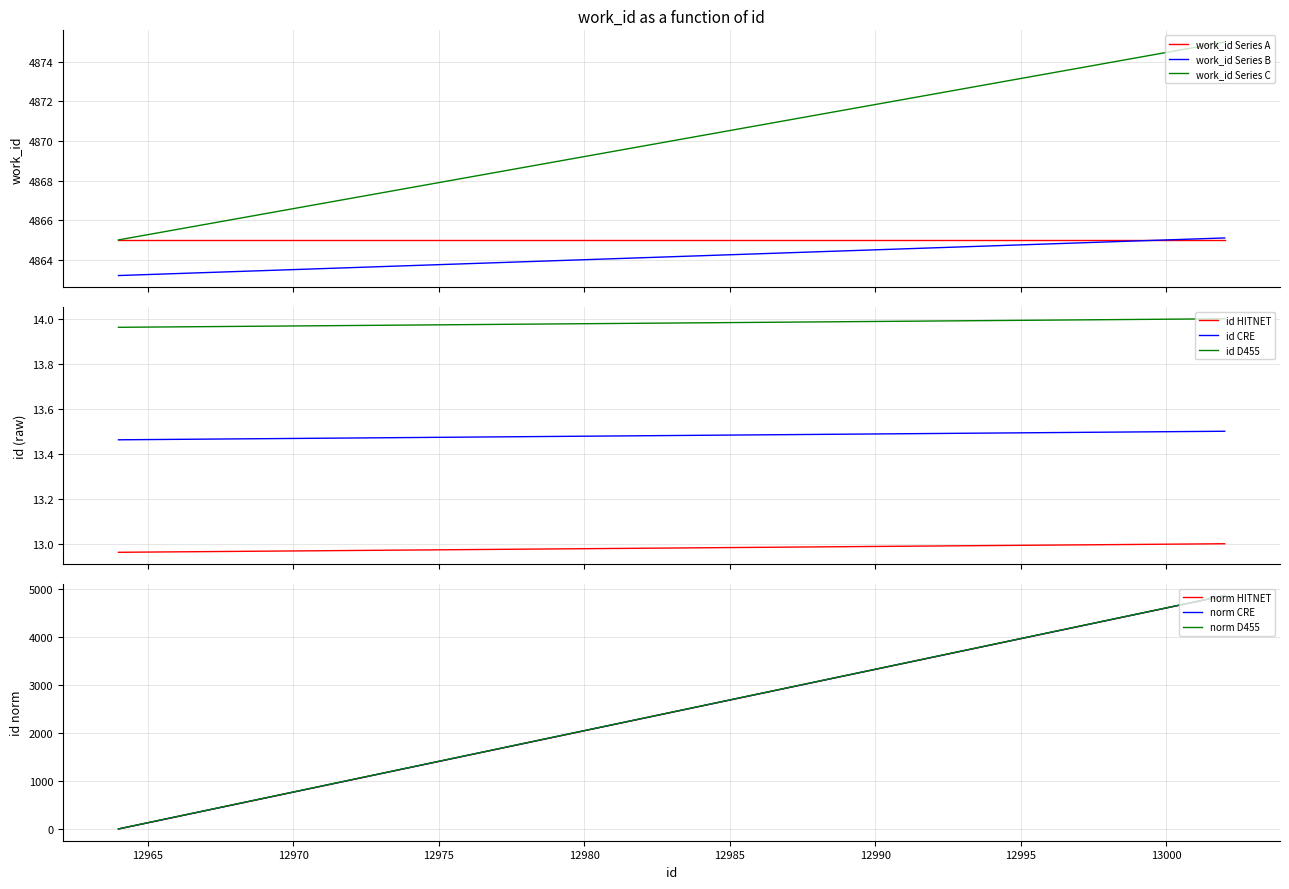

Reading left to right, list all the values displayed in this chart.

12964=4863.2	12966=4863.3	12980=4864.0	12989=4864.4	12990=4864.5	12991=4864.6	12992=4864.6	12993=4864.6	12994=4864.7	13002=4865.1